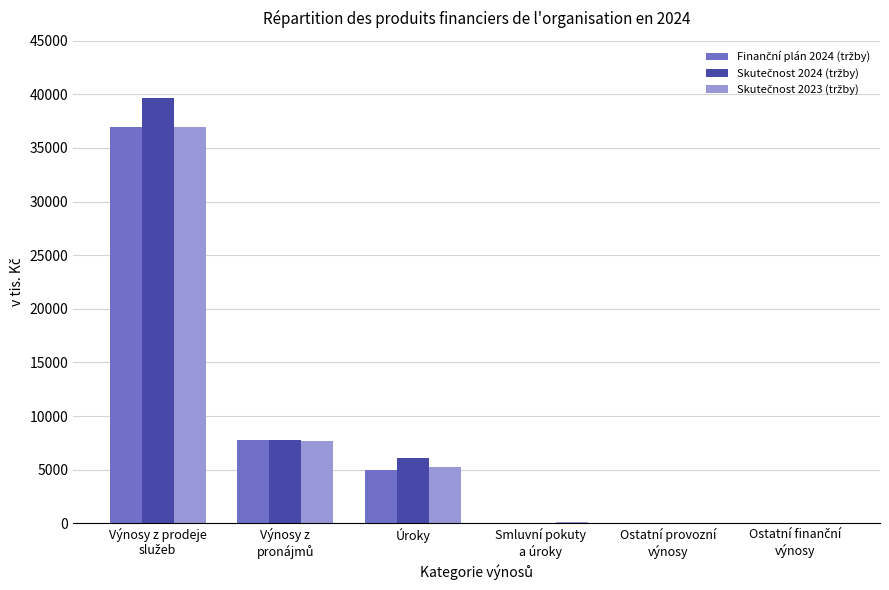

What is the maximum value shown in the chart?

39625.9